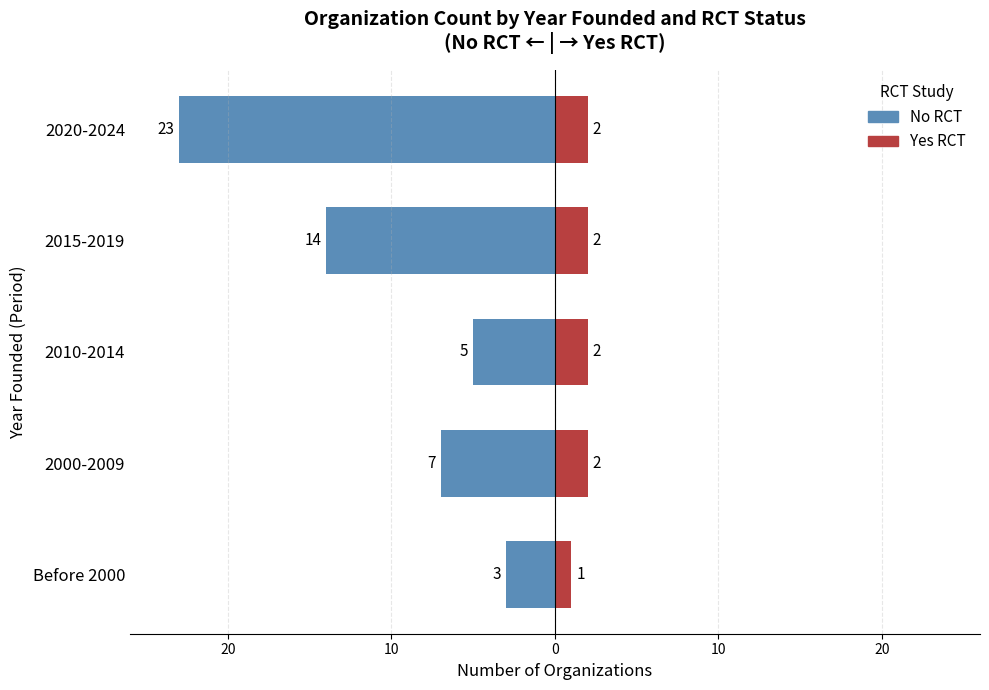

How many bars are there in each group?

2